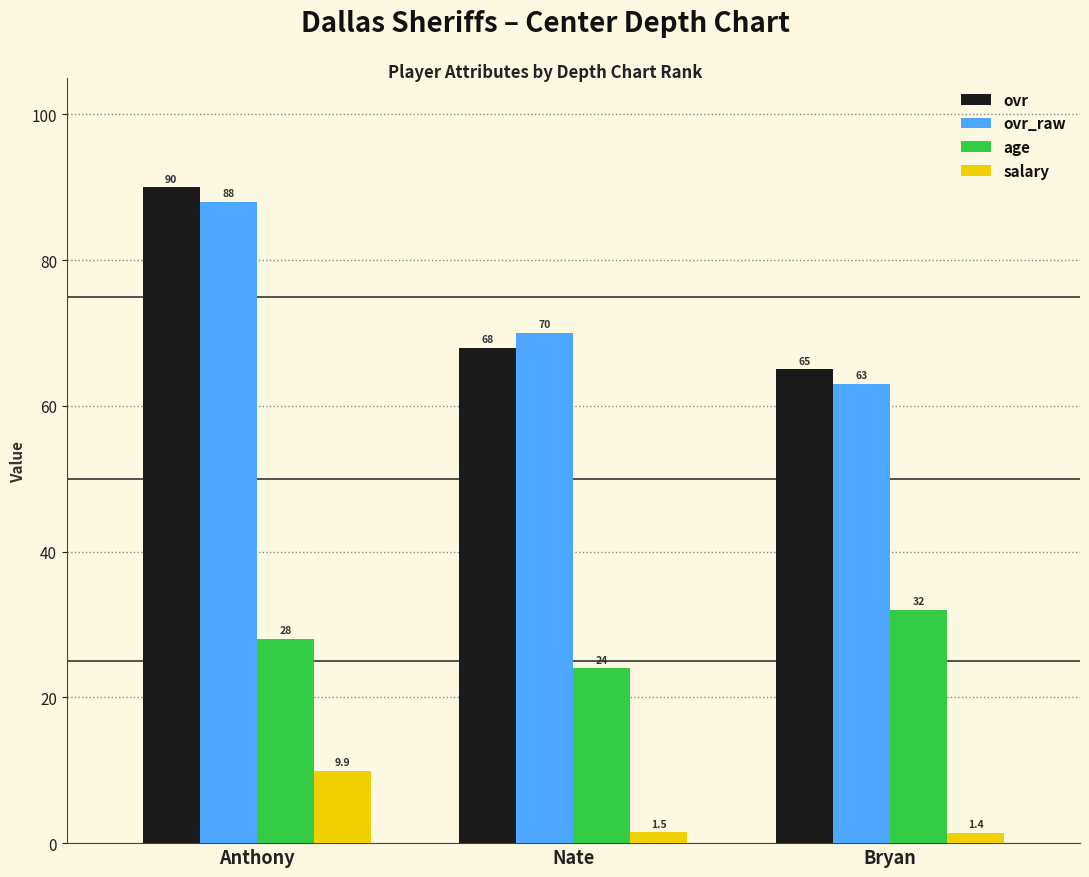

How many values in the ovr_raw series are below 70?

1